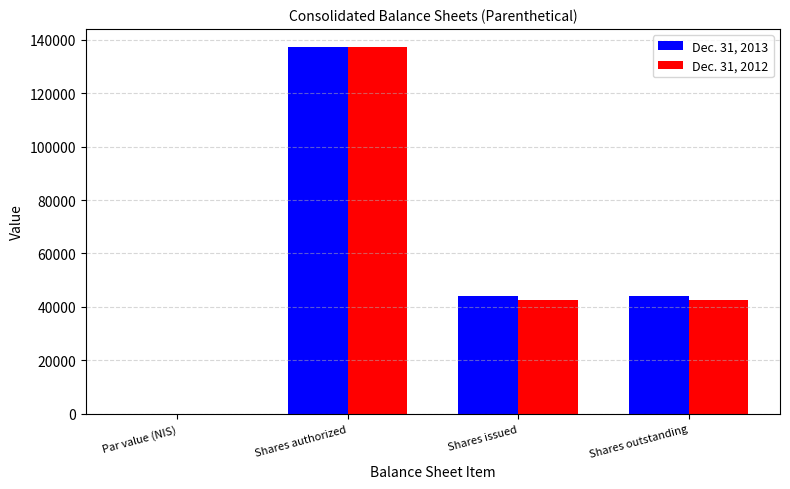

At which category is the sum across all series the highest?

Shares authorized